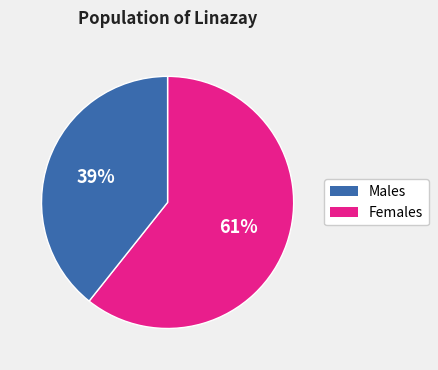

Is there a majority slice in this chart?

Yes